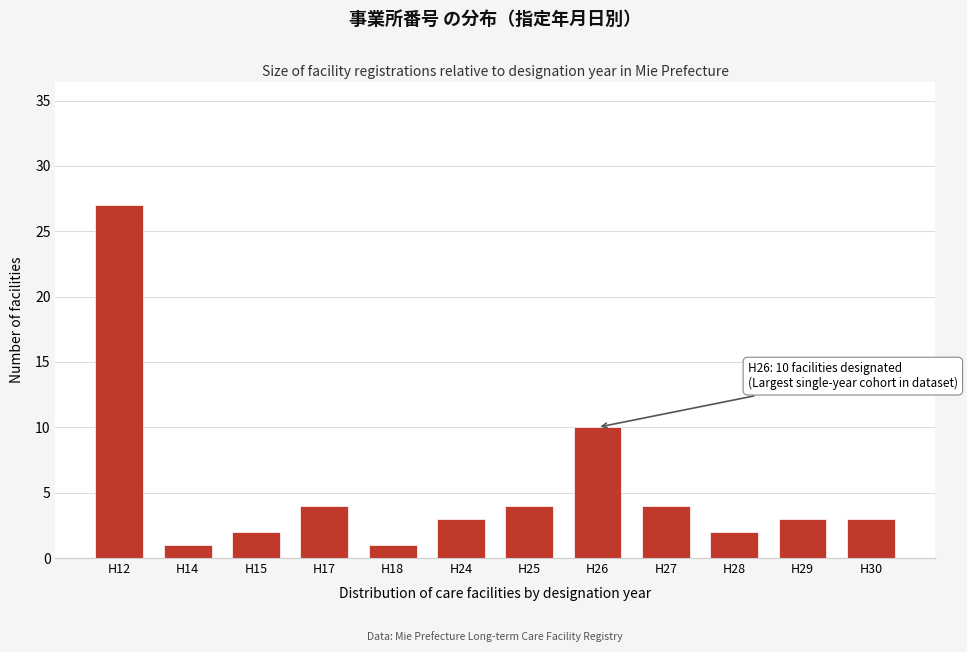

Reading right to left, transcribe all the data shown in this chart.

3	3	2	4	10	4	3	1	4	2	1	27